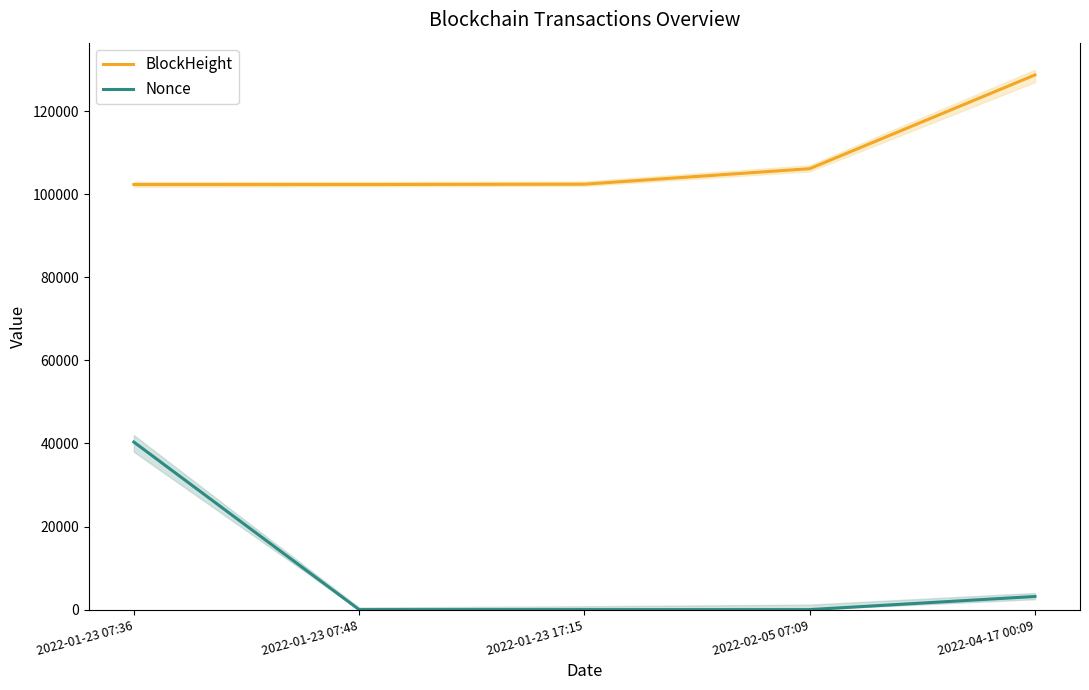

What is the label of the 2nd point from the left?

2022-01-23 07:48